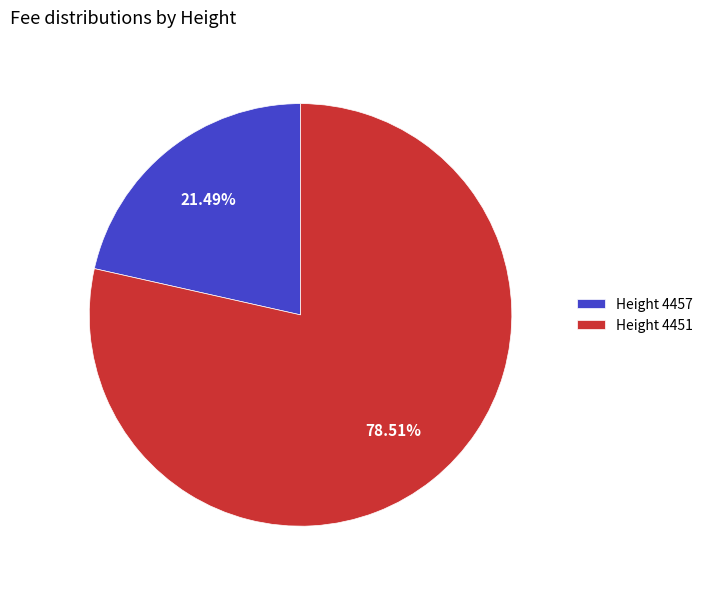

Count the number of slices in the pie.

2